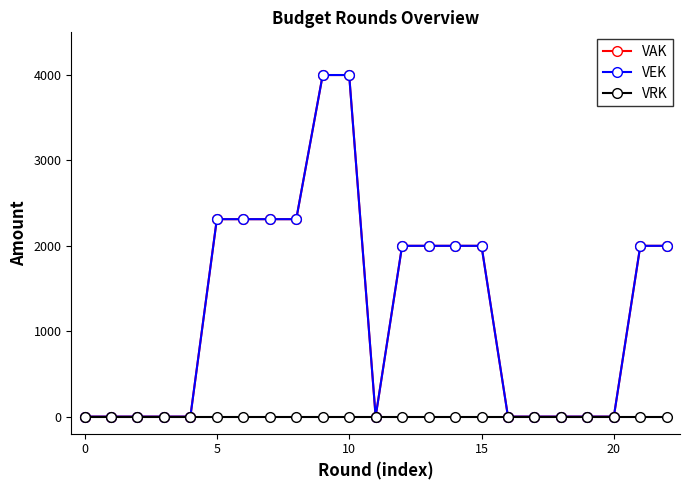

Is this an area chart (filled region under the line)?

No